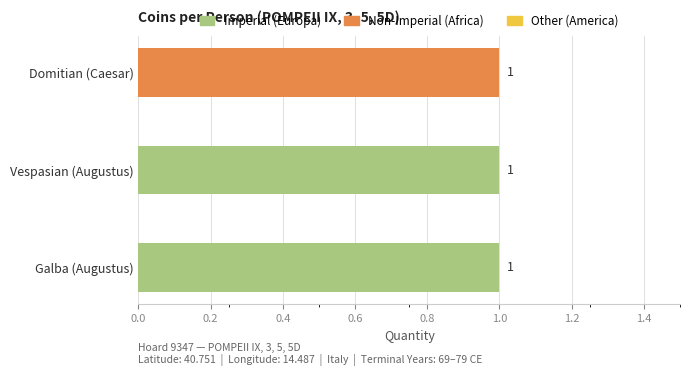

How many groups of bars are there?

3